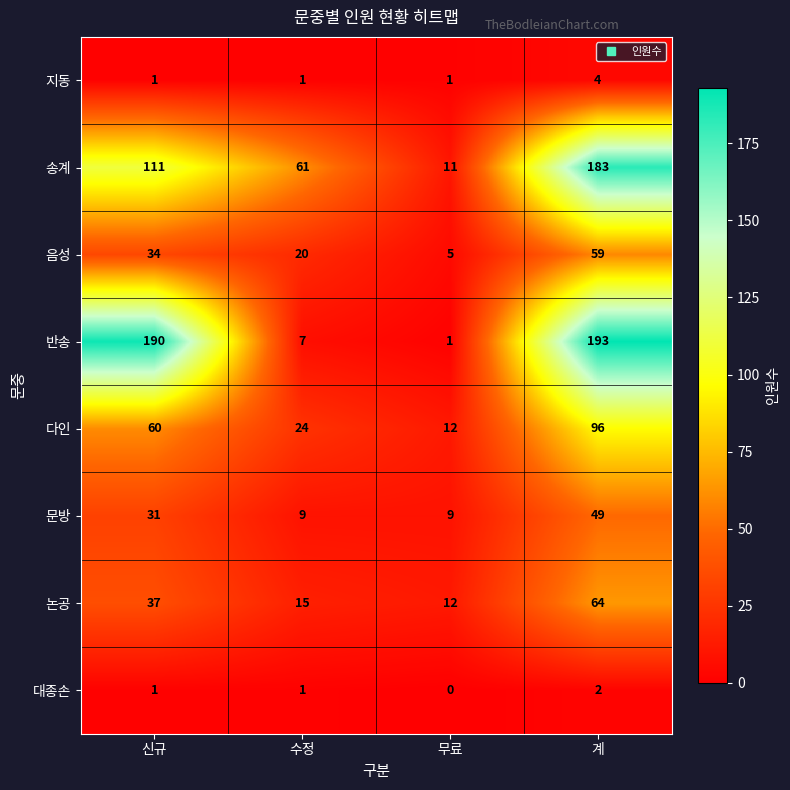

Which series has the largest range (max minus min)?

반송